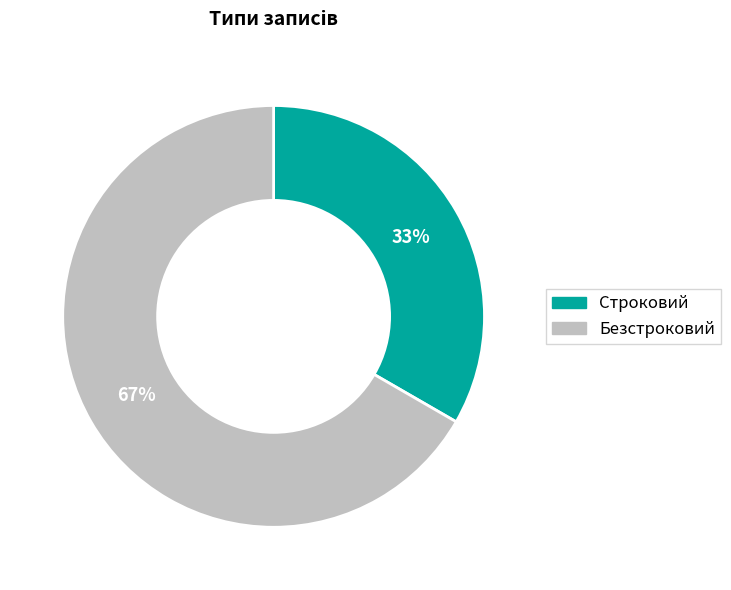

What percentage is the Безстроковий slice, to the nearest percent?

67%